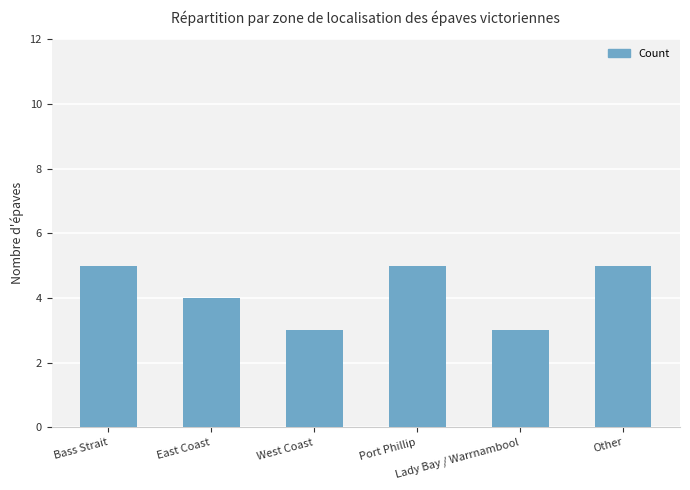

True or false: the data shows 4 at West Coast.

False